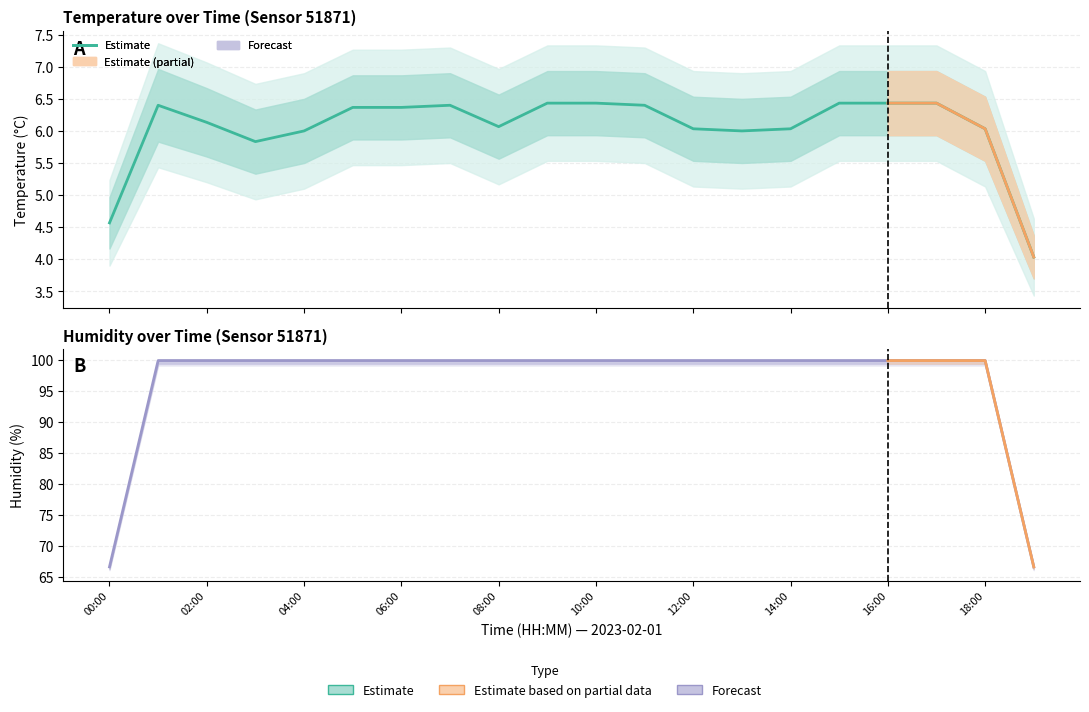

What position from the left is 17:00?

18